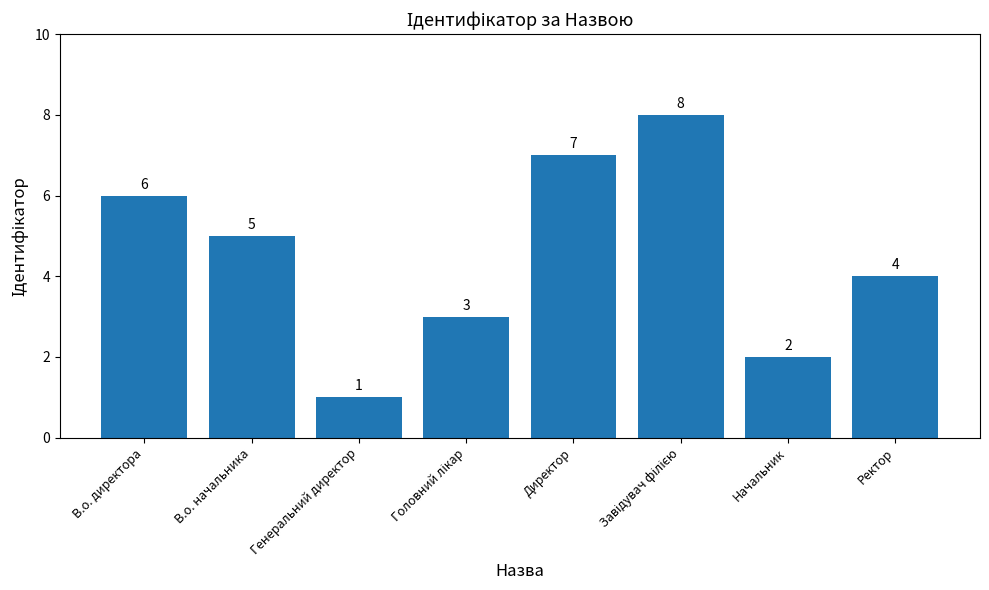

Which category has the lowest value across all series?

Генеральний директор